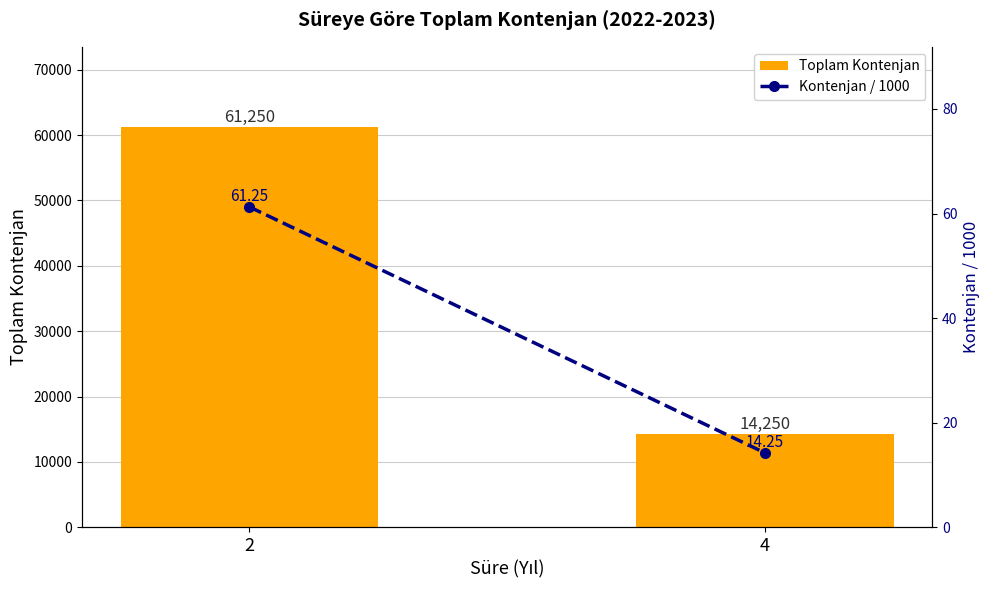

Reading left to right, what are all the values shown in this chart?

Toplam Kontenjan: 2=61250.0	4=14250.0
Kontenjan / 1000: 2=61.2	4=14.2